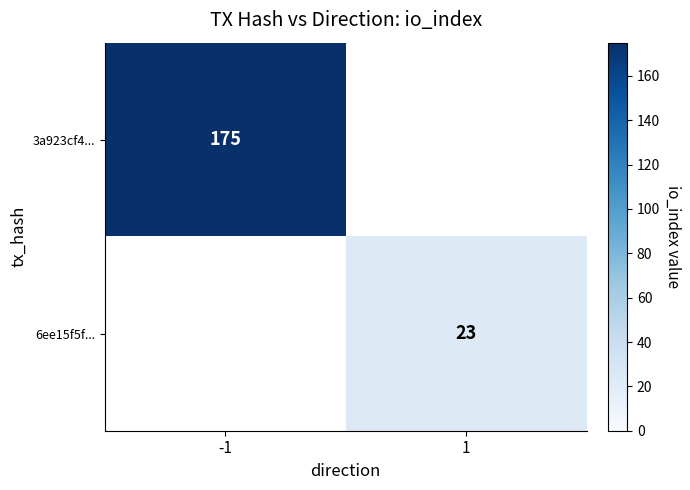

The value of 3a923cf4... at -1 is 117. True or false?

False